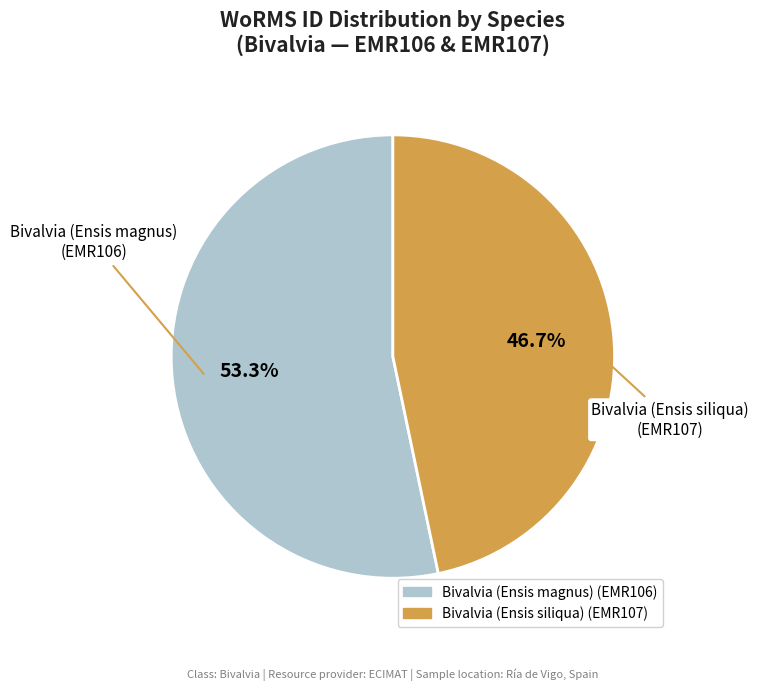

To the nearest percent, what is the combined percentage of Bivalvia (Ensis magnus) and Bivalvia (Ensis siliqua)?

100%